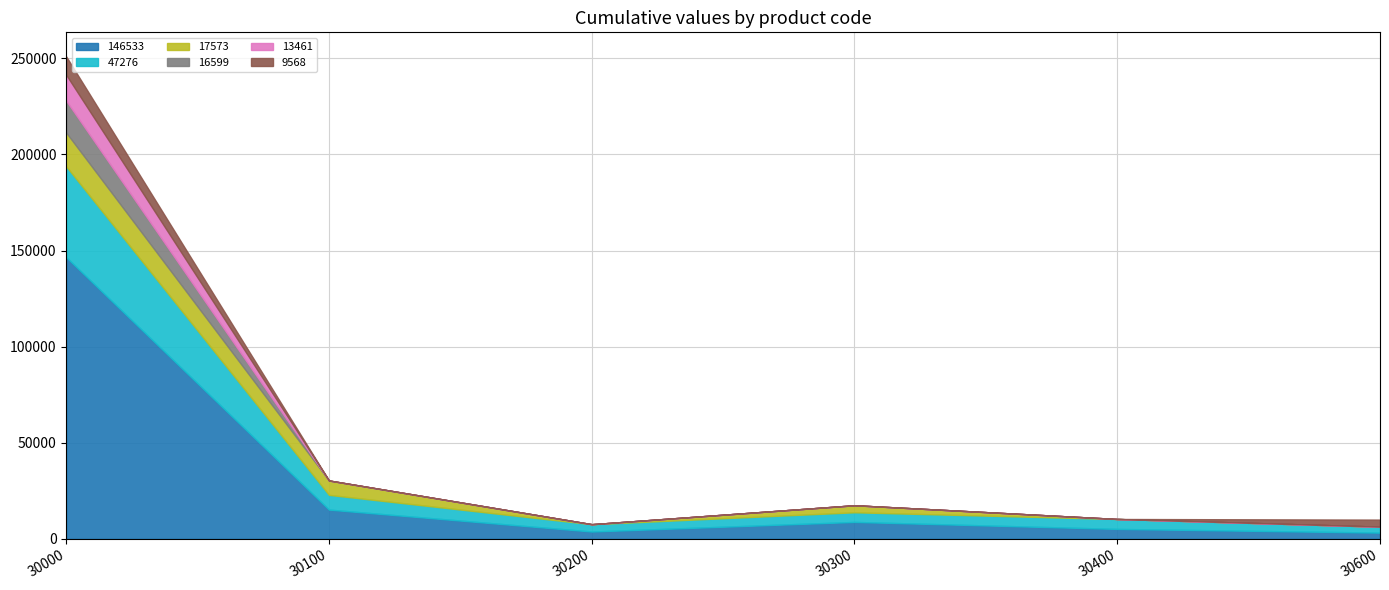

Which series has the largest total across all categories?

146533